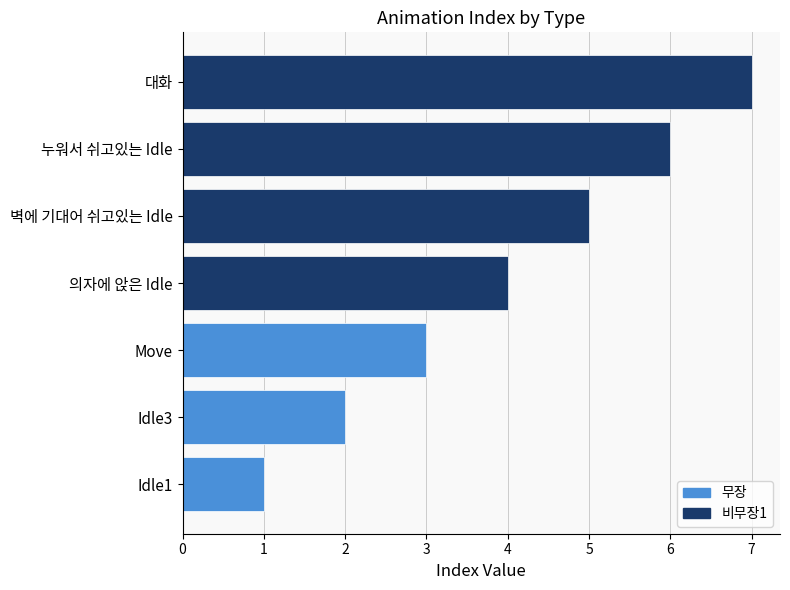

What is the ratio of the value at 누워서 쉬고있는 Idle to the value at 의자에 앉은 Idle?

1.5